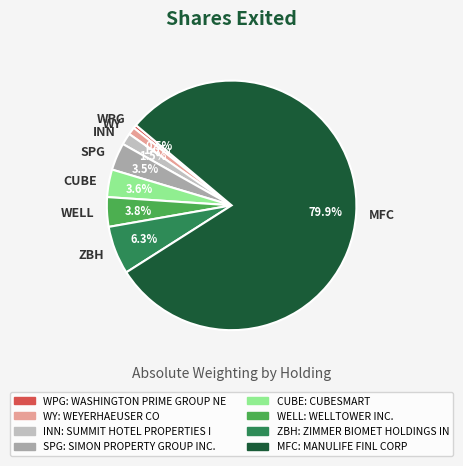

Count the number of slices in the pie.

8